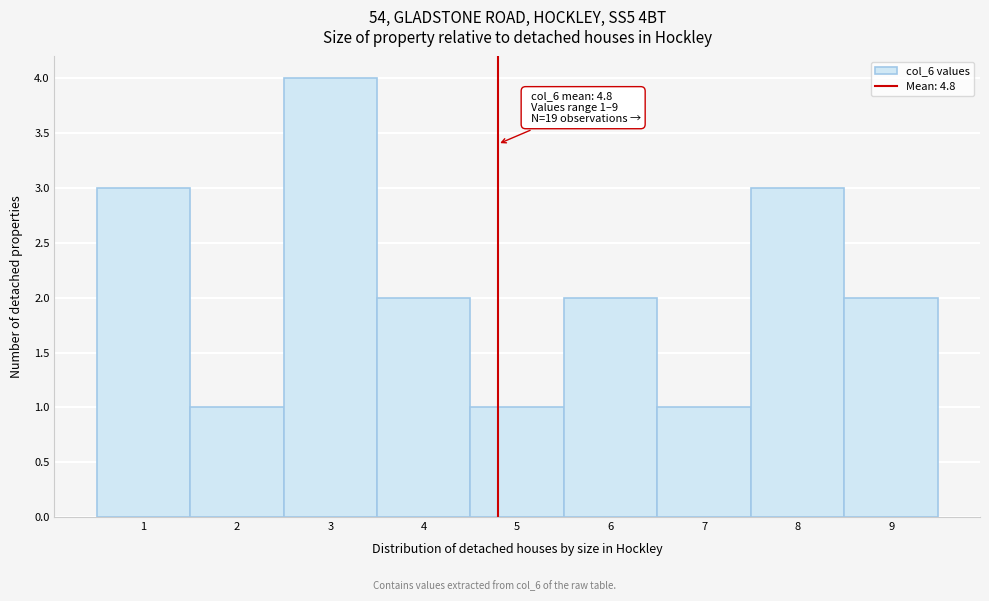

Over which range of the x-axis is the bar tallest?

2.5 to 3.5